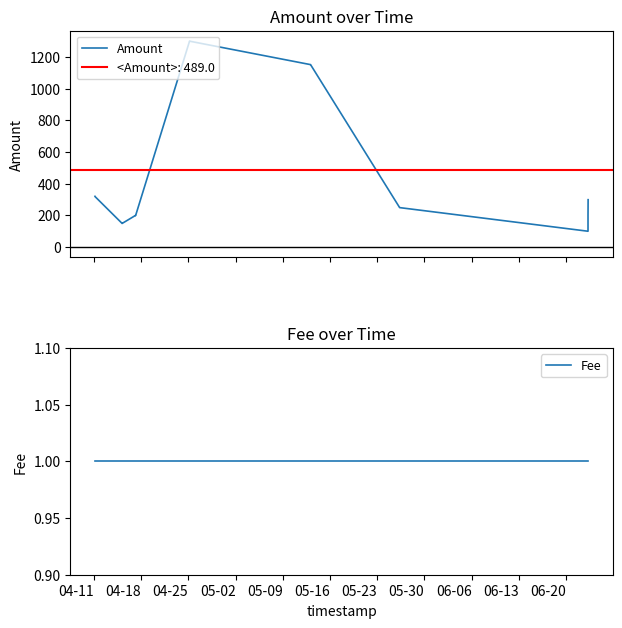

How many lines are shown in the chart?

2